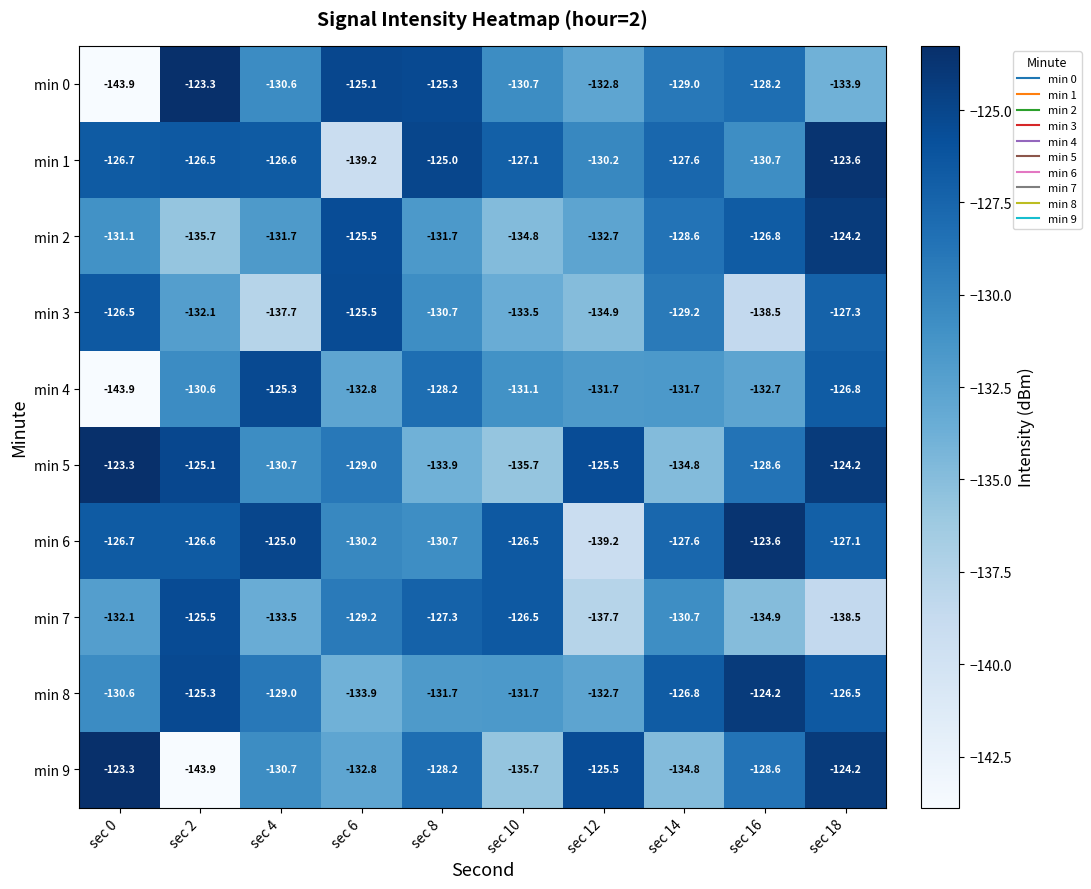

What is the total value across all series at sec 2?

-1294.6